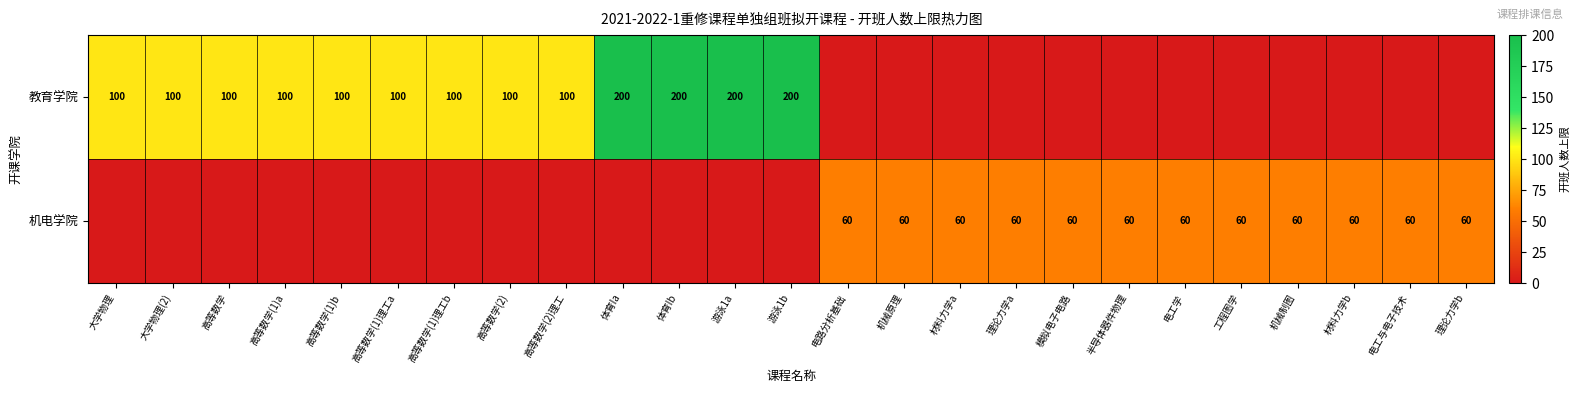

At which category is the sum across all series the highest?

体育Ia